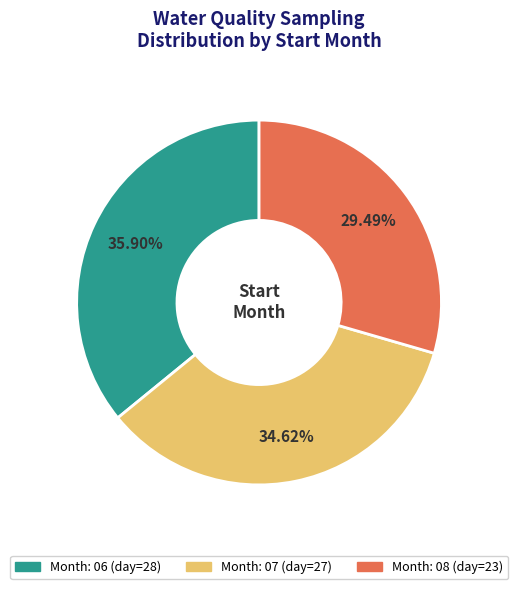

Is there a majority slice in this chart?

No